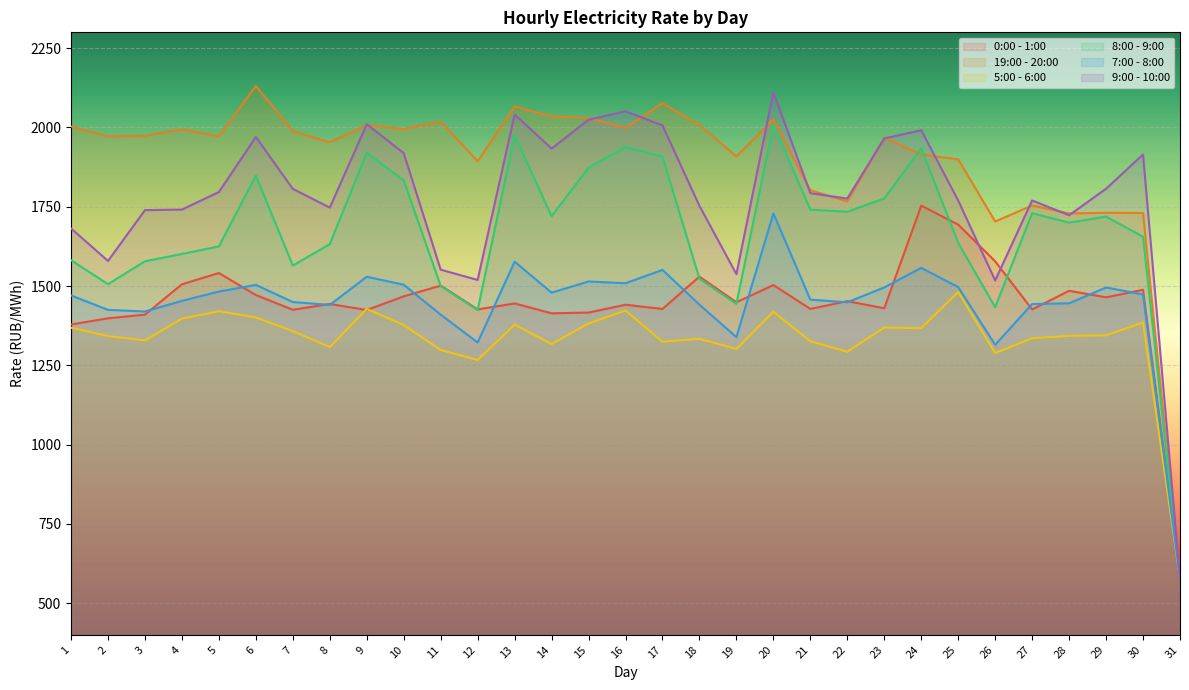

Is it true that 5:00 - 6:00 equals 424.4 at 13?

False